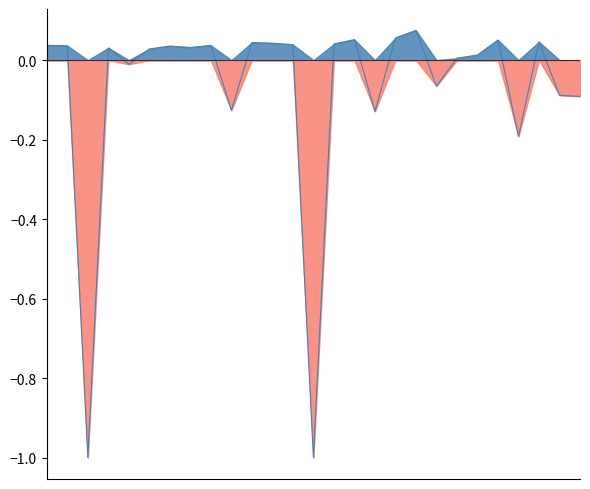

What is the smallest value displayed?

-1.0